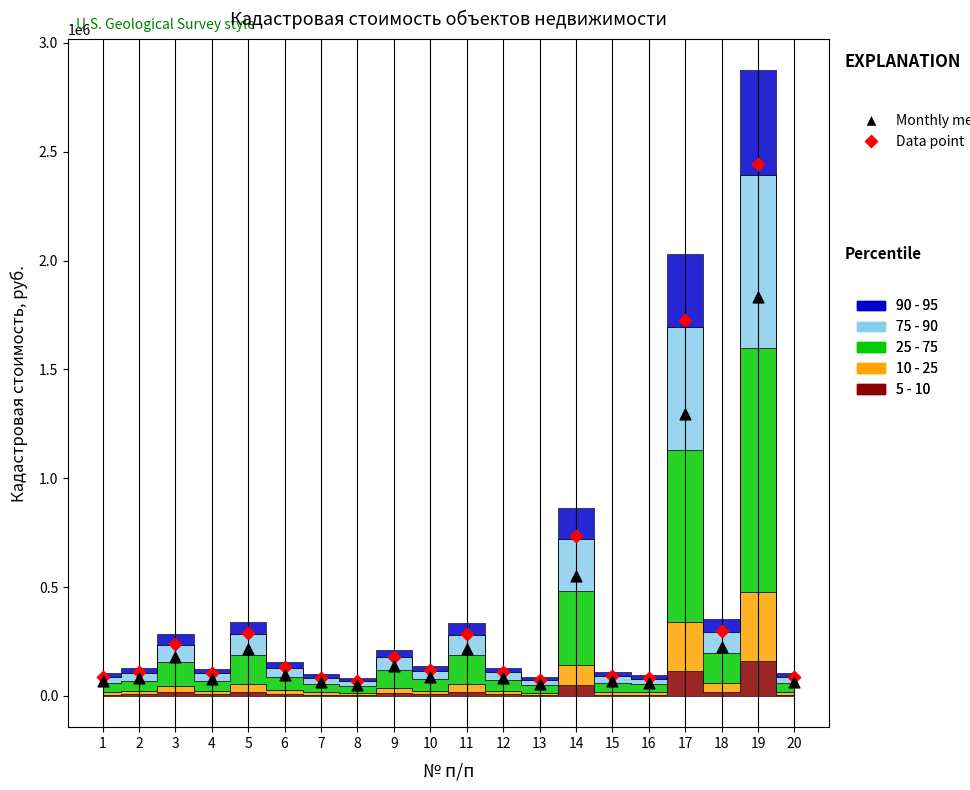

Across all series, what Y value is closest to 1247290?

1295002.7